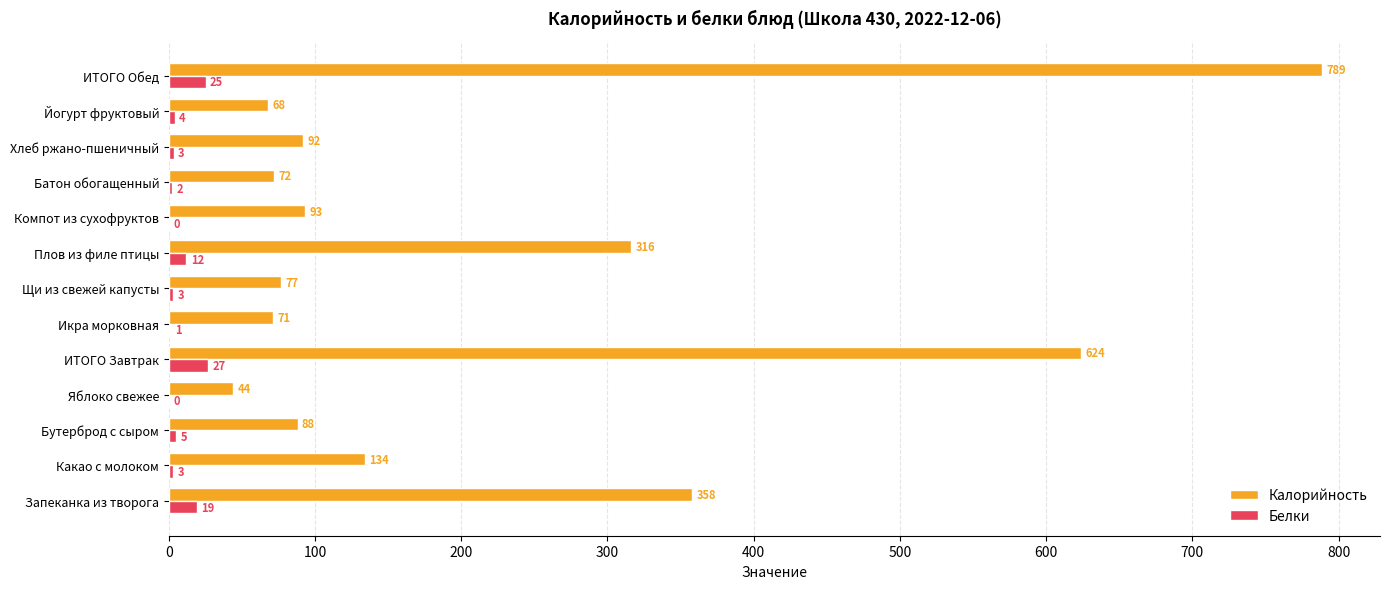

The Калорийность series shows 957.2 at ИТОГО Завтрак. True or false?

False